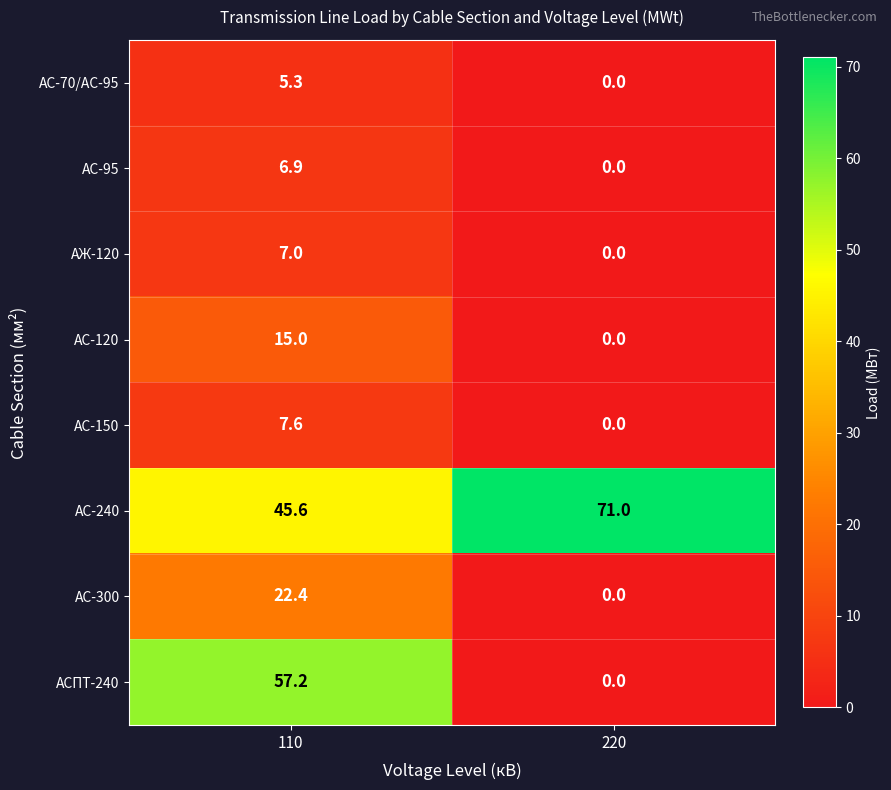

Where is АС-300 nearest to the value 11?

220